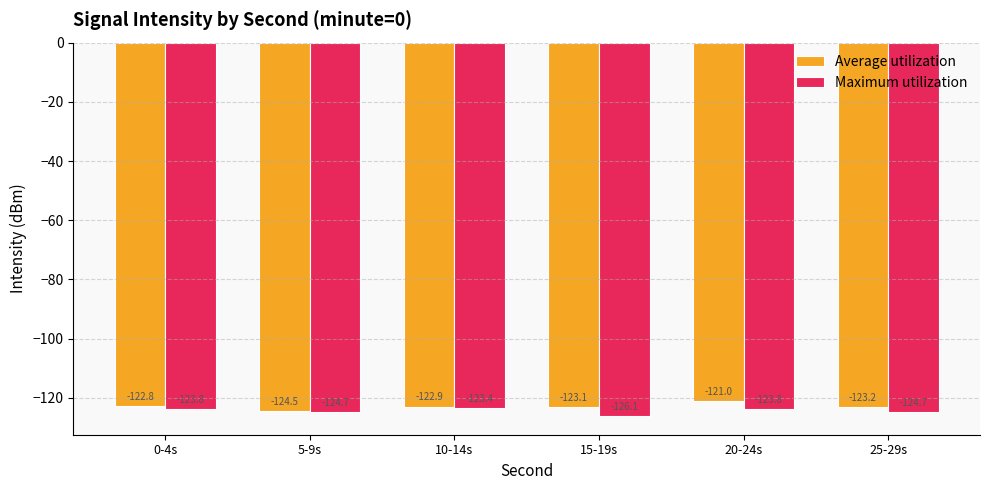

How many series are shown in this chart?

2